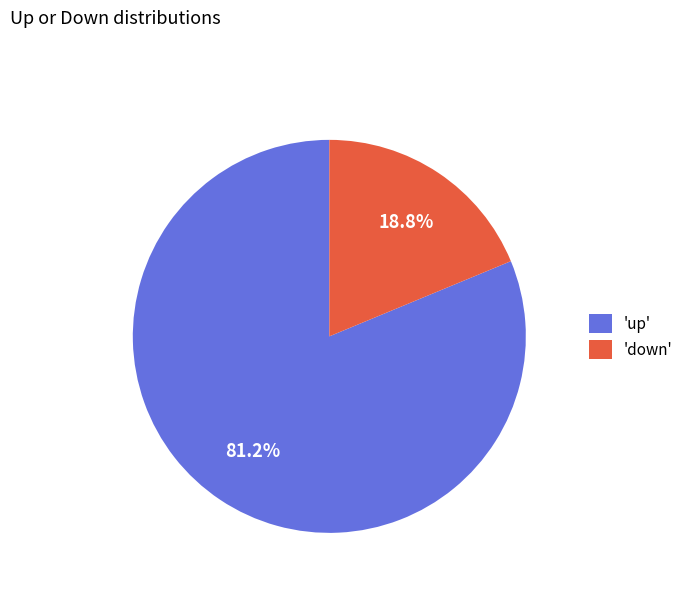

Which slice is the largest?

'up'